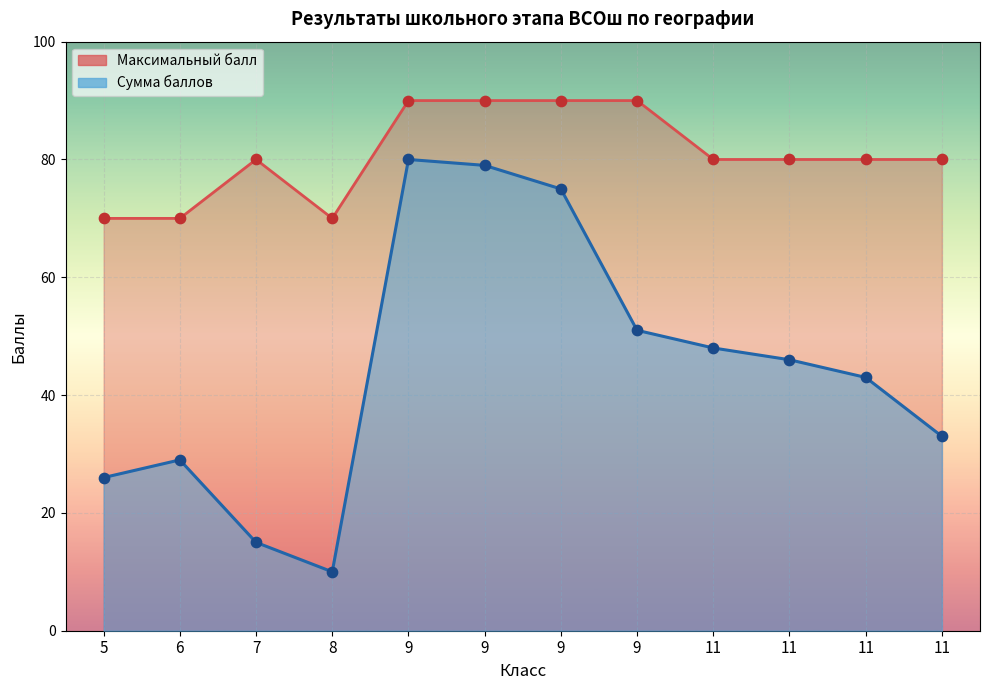

At how many categories does at least one series exceed 20?

12